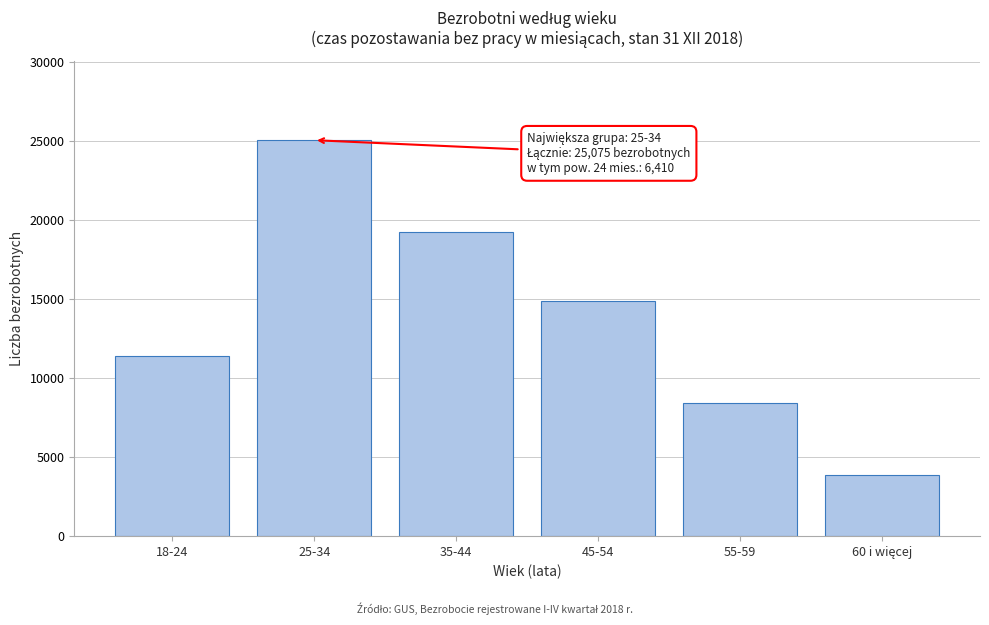

Reading left to right, what are all the values shown in this chart?

11412	25075	19263	14871	8419	3893